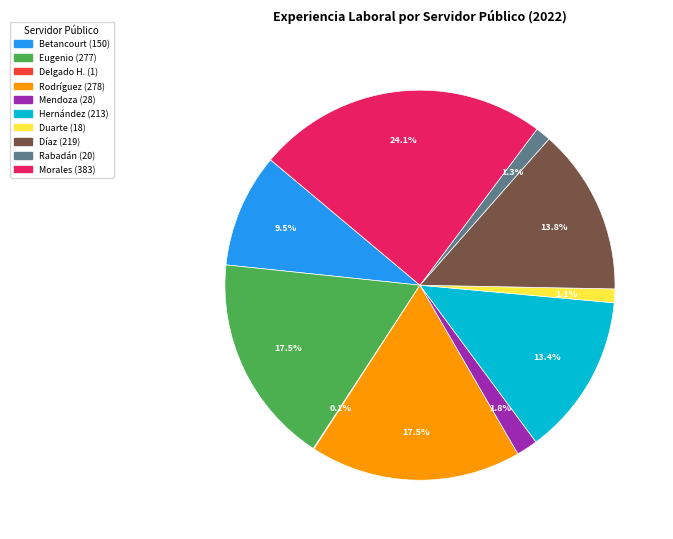

Is there a majority slice in this chart?

No